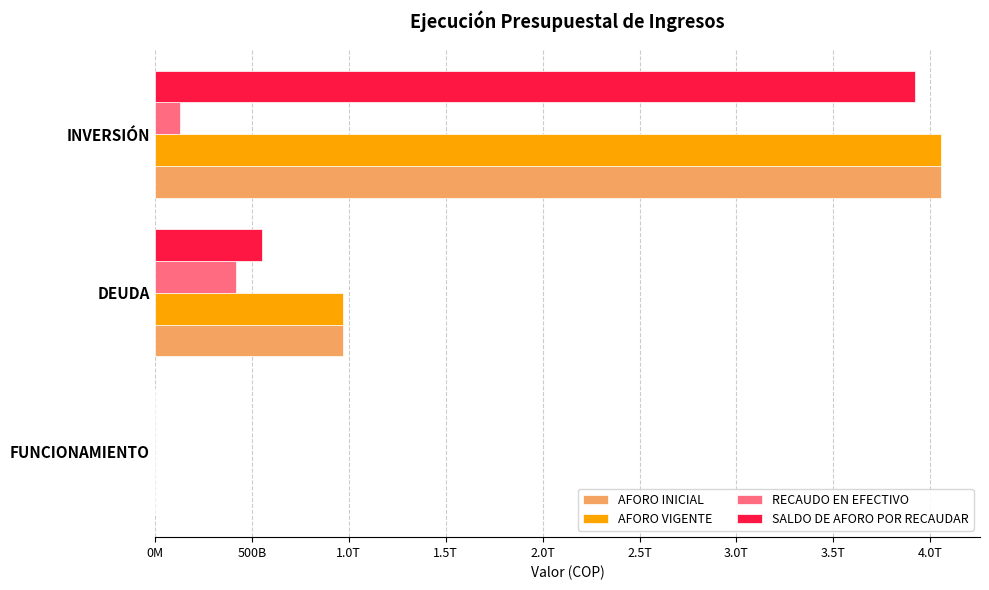

What are all the series names shown in the legend?

AFORO INICIAL, AFORO VIGENTE, RECAUDO EN EFECTIVO, SALDO DE AFORO POR RECAUDAR